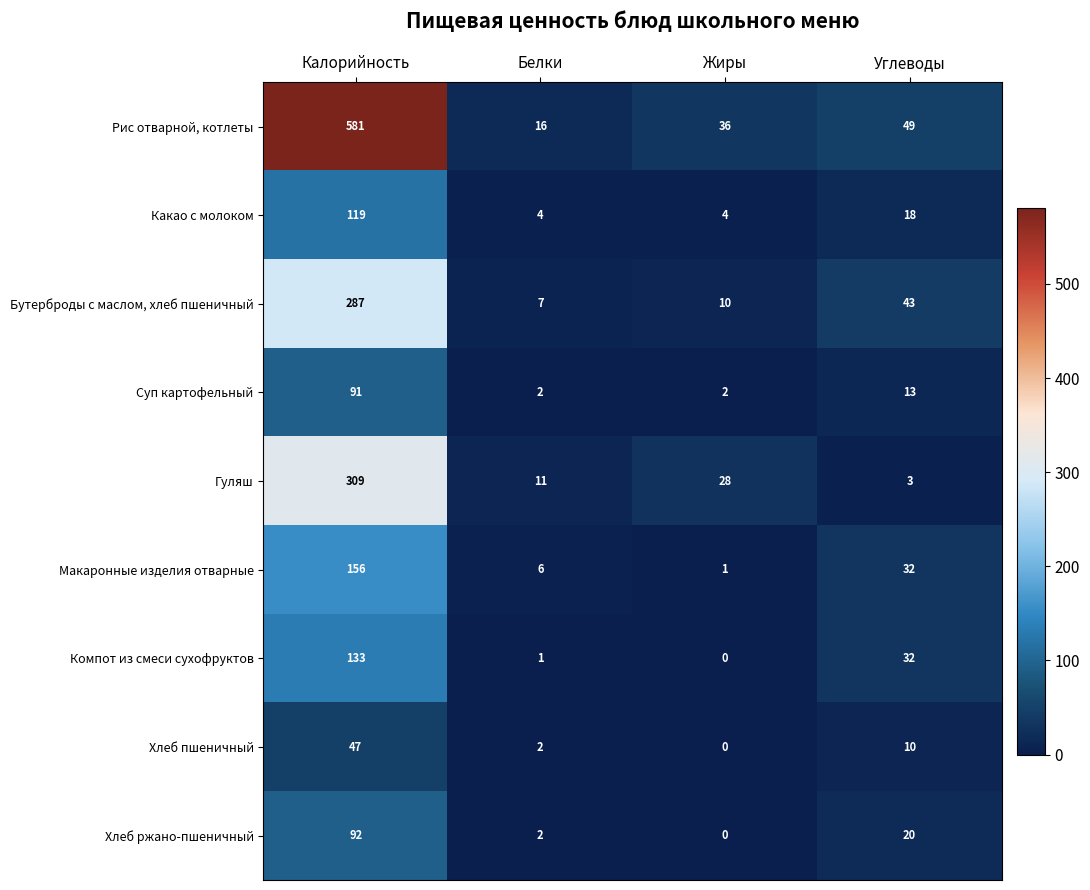

At Калорийность, list the series in order from smallest to largest.

Хлеб пшеничный, Суп картофельный, Хлеб ржано-пшеничный, Какао с молоком, Компот из смеси сухофруктов, Макаронные изделия отварные, Бутерброды с маслом, хлеб пшеничный, Гуляш, Рис отварной, котлеты